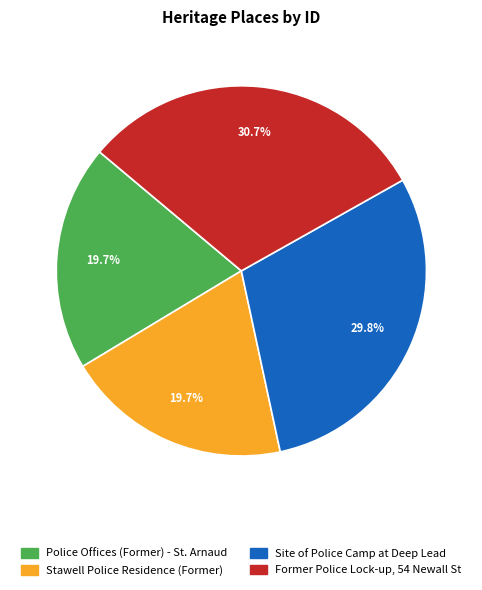

Is Site of Police Camp at Deep Lead the majority of the pie?

No